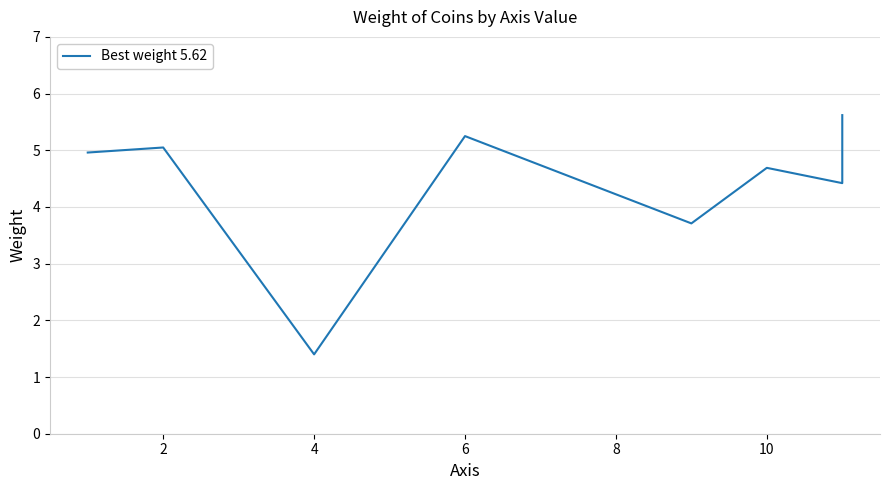

Reading left to right, transcribe all the data shown in this chart.

5.0	5.0	1.4	5.2	3.7	4.7	4.4	5.6